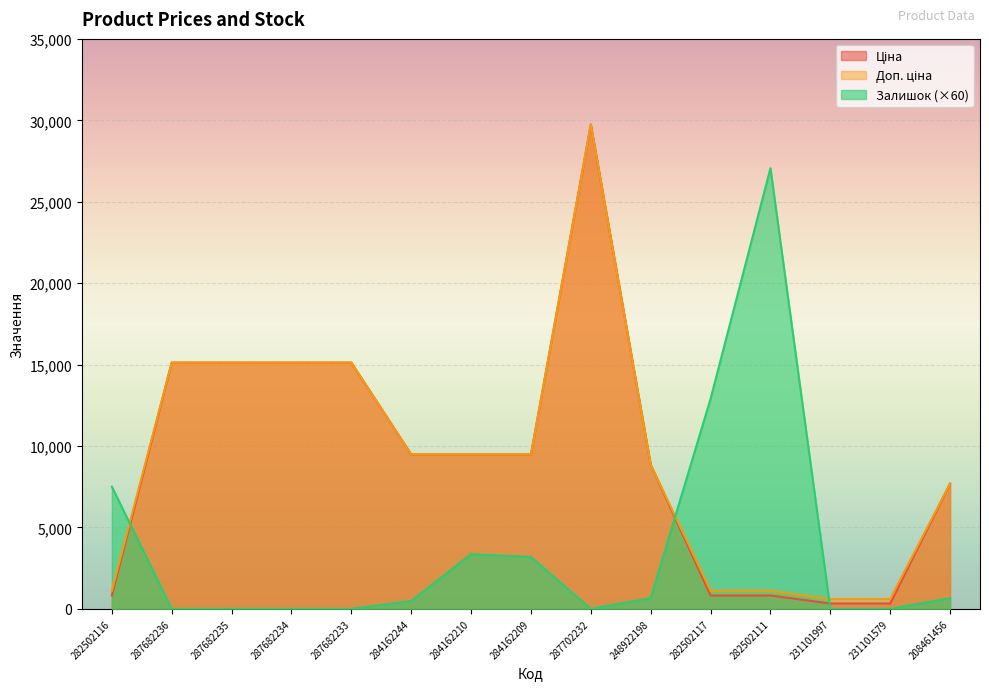

Is the value of Доп. ціна at 282502111 greater than the value of Залишок at 282502117?

No